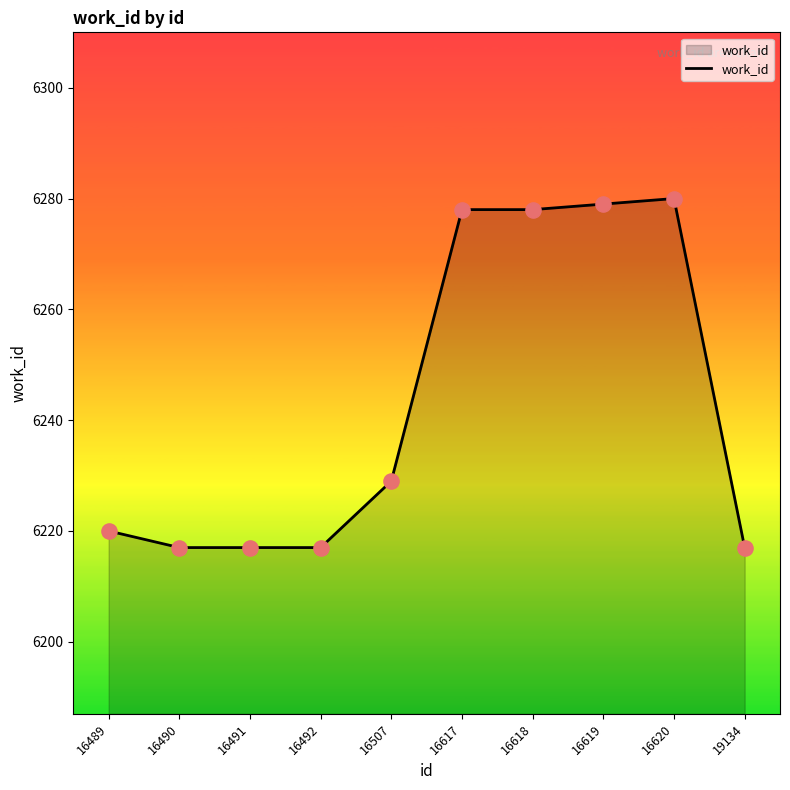

What is the ratio of the value at 16620 to the value at 16618?

1.0